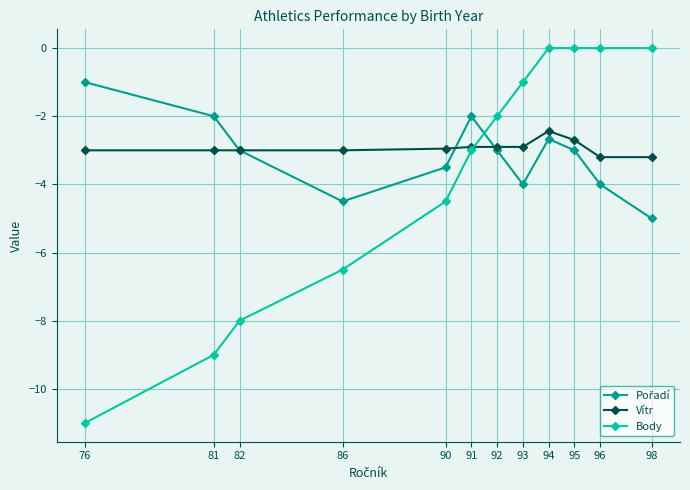

The Vítr series shows -5.3 at 86. True or false?

False